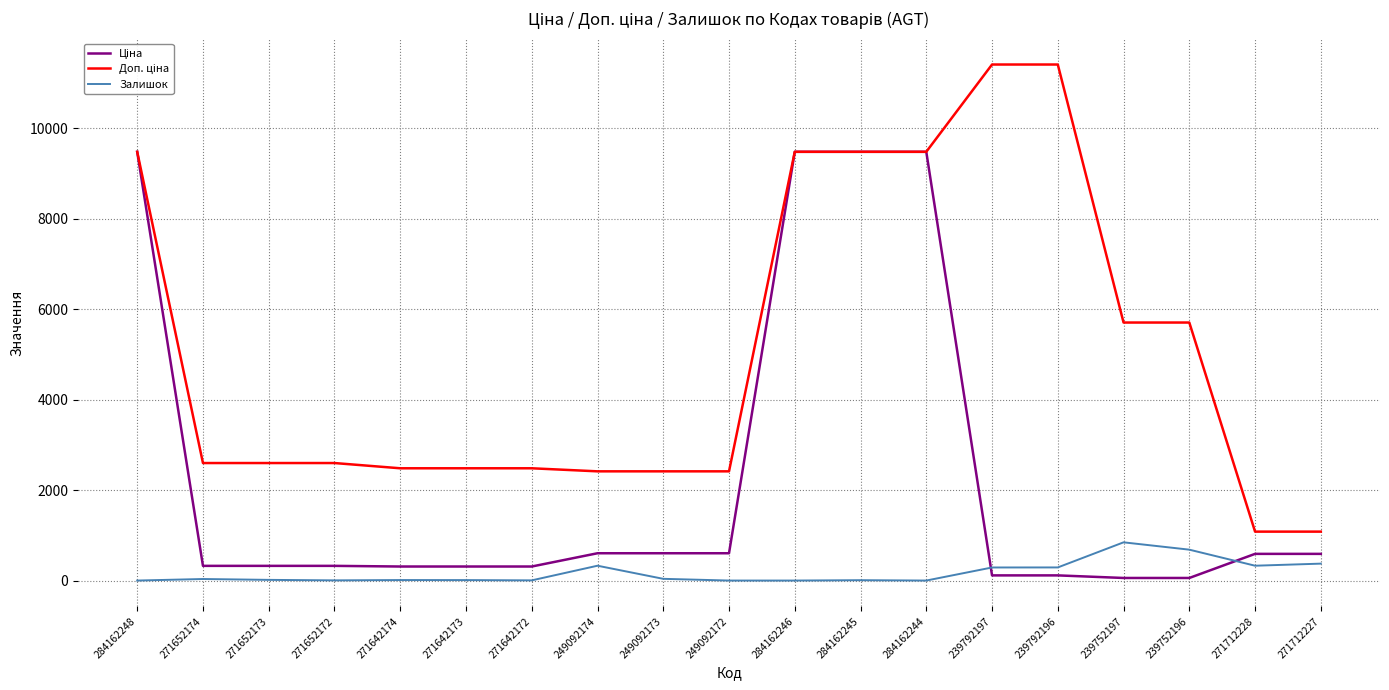

The Залишок series shows 0.0 at 284162244. True or false?

True